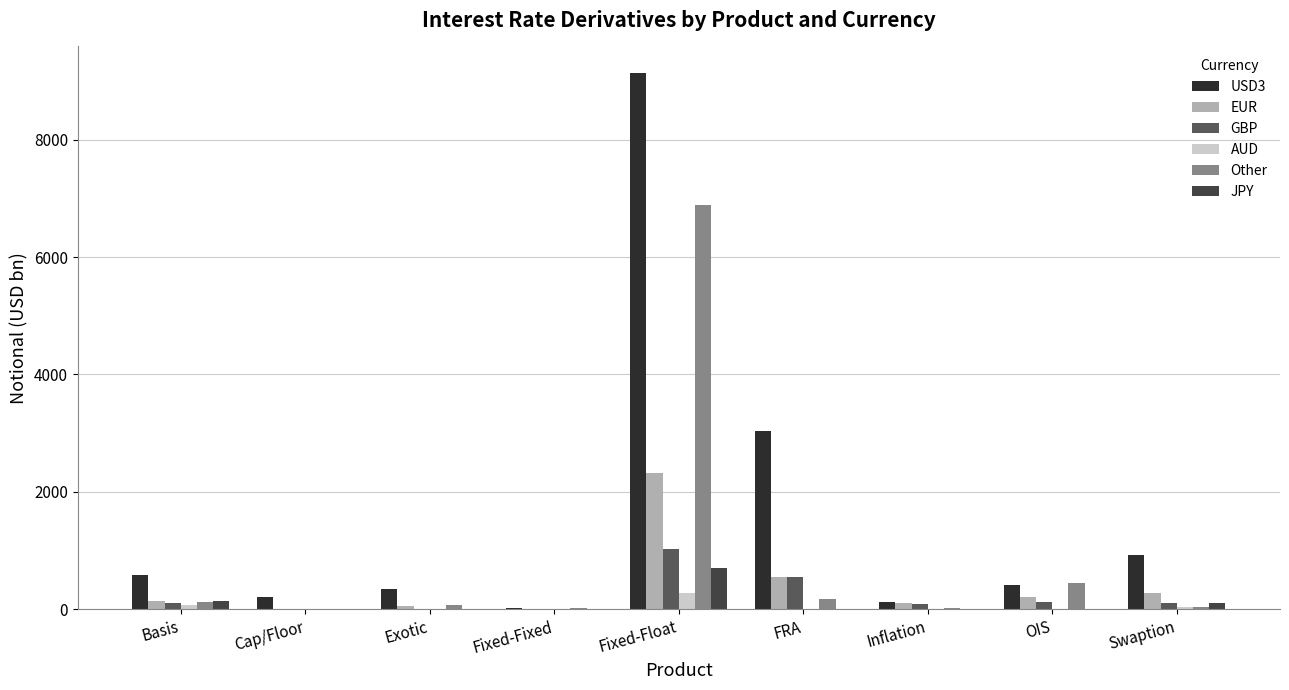

Which category has the highest value in the USD3 series?

Fixed-Float